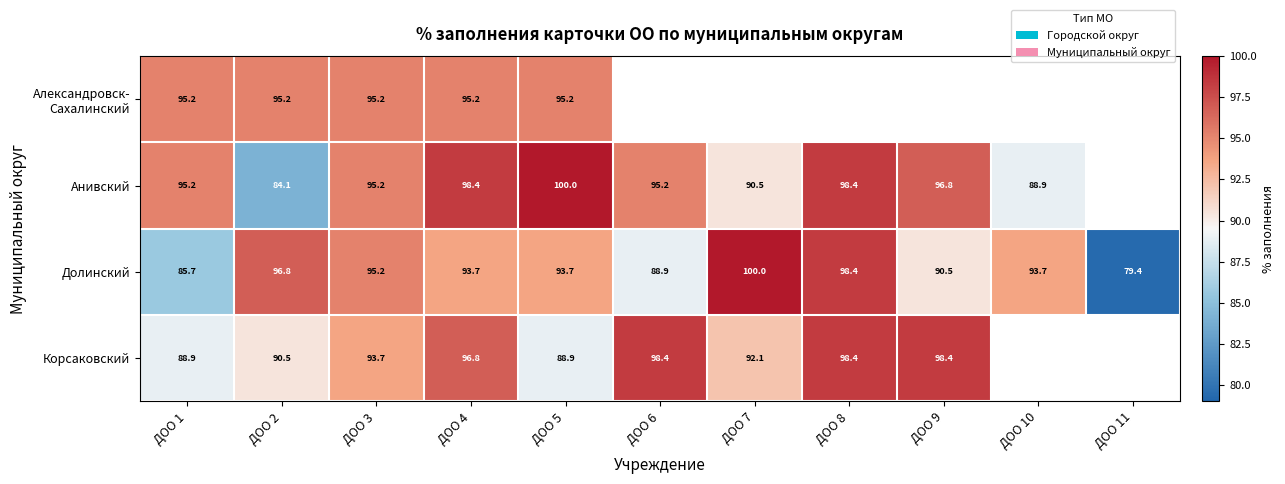

Is the value of Анивский at ДОО 7 greater than the value of Долинский at ДОО 8?

No